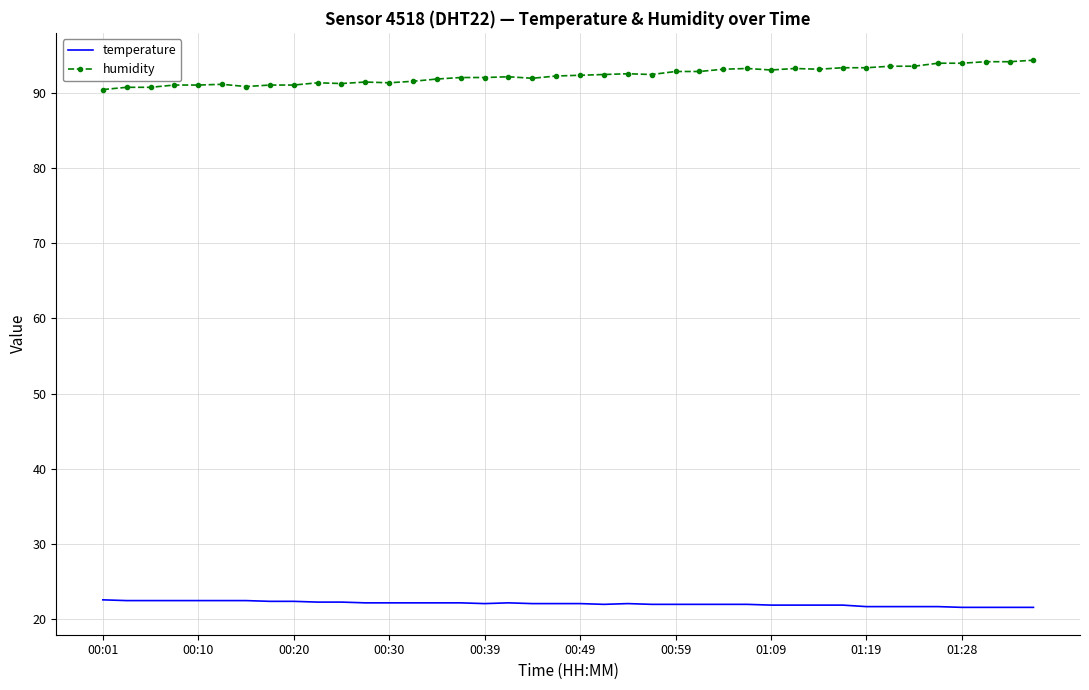

What is the smallest value displayed?

21.6